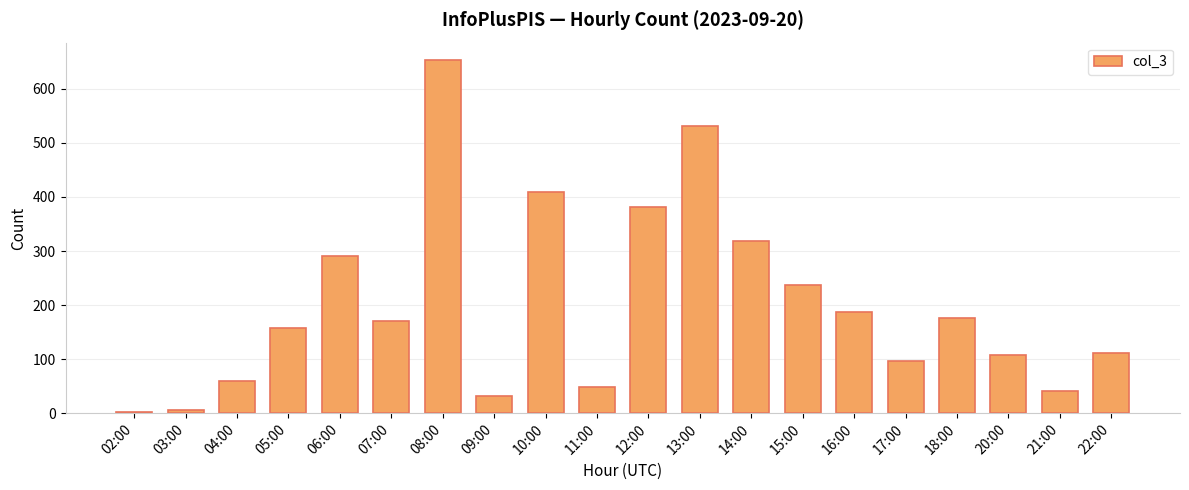

What is the difference between the second highest and second lowest values?

526